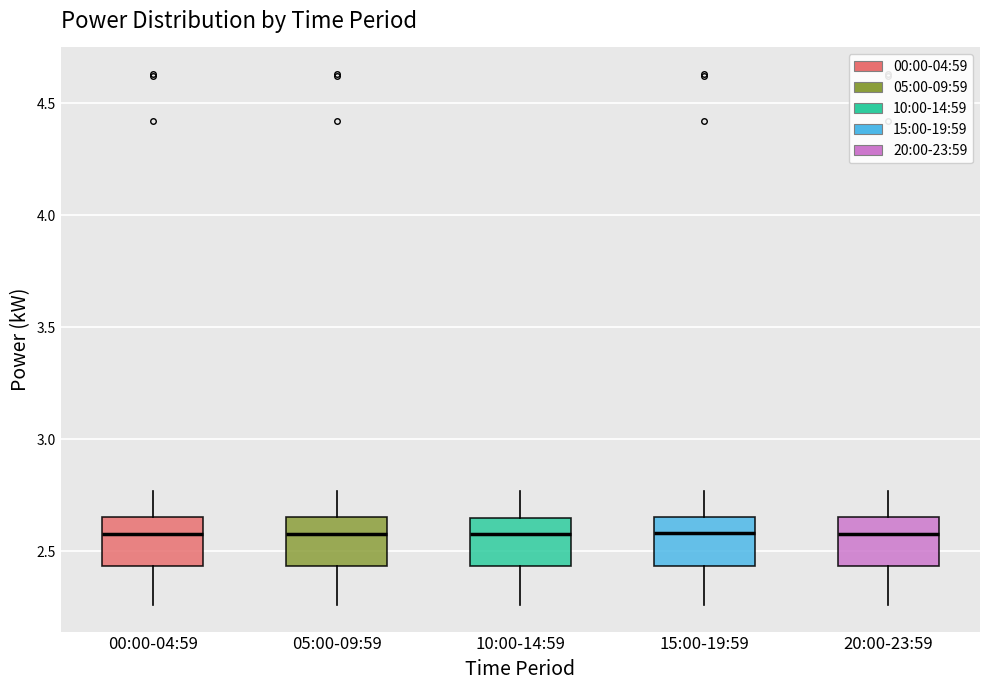

Reading left to right, transcribe this box plot: for each box, give where its median line is, the range the box spans, and where its two whiskers end, as read against the y-axis. The values are not printed on the chart, so give them approximately, as read against the axis.

00:00-04:59: median 2.60, box 2.45 to 2.65, whiskers 2.25 to 2.75
05:00-09:59: median 2.60, box 2.45 to 2.65, whiskers 2.25 to 2.75
10:00-14:59: median 2.60, box 2.45 to 2.65, whiskers 2.25 to 2.75
15:00-19:59: median 2.60, box 2.45 to 2.65, whiskers 2.25 to 2.75
20:00-23:59: median 2.60, box 2.45 to 2.65, whiskers 2.25 to 2.75